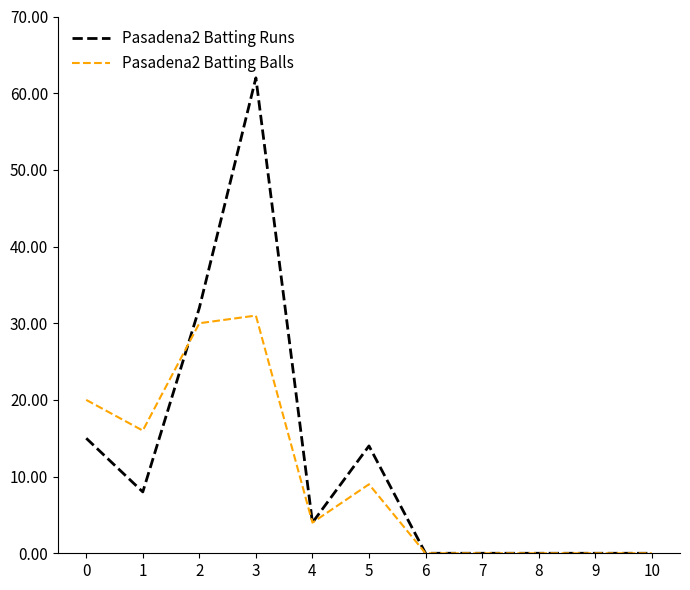

Is it true that Pasadena2 Batting Runs equals 4 at 1?

False